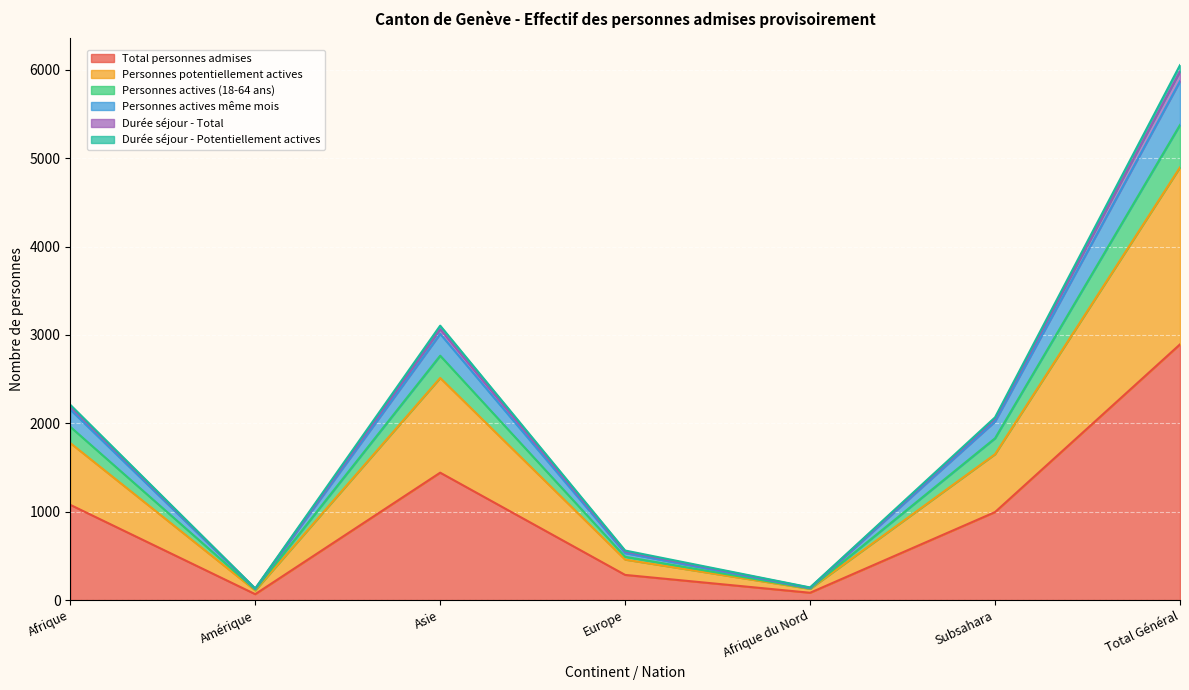

What position from the left is Subsahara?

6